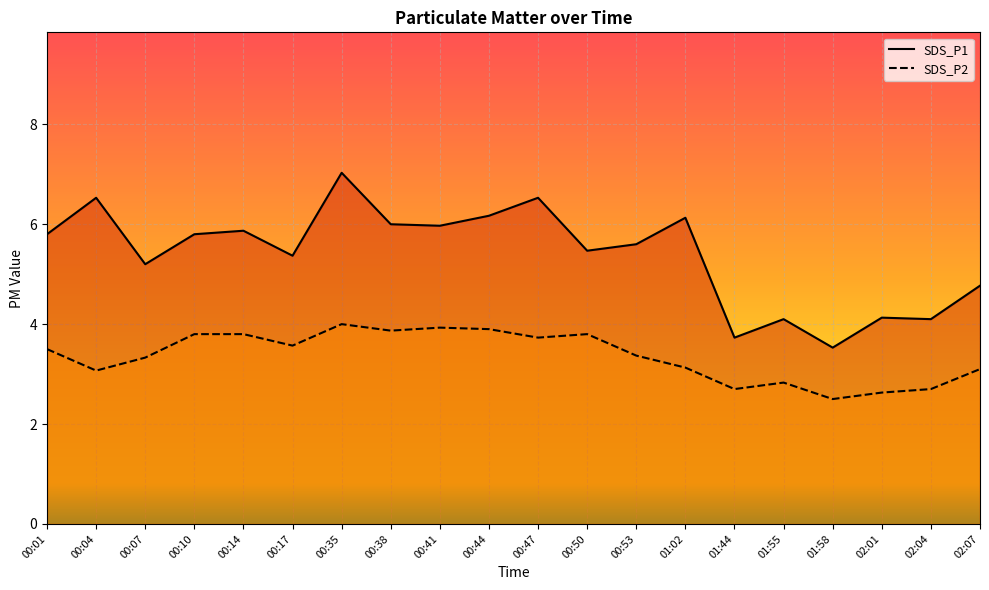

True or false: SDS_P2 and SDS_P1 cross at least once.

False